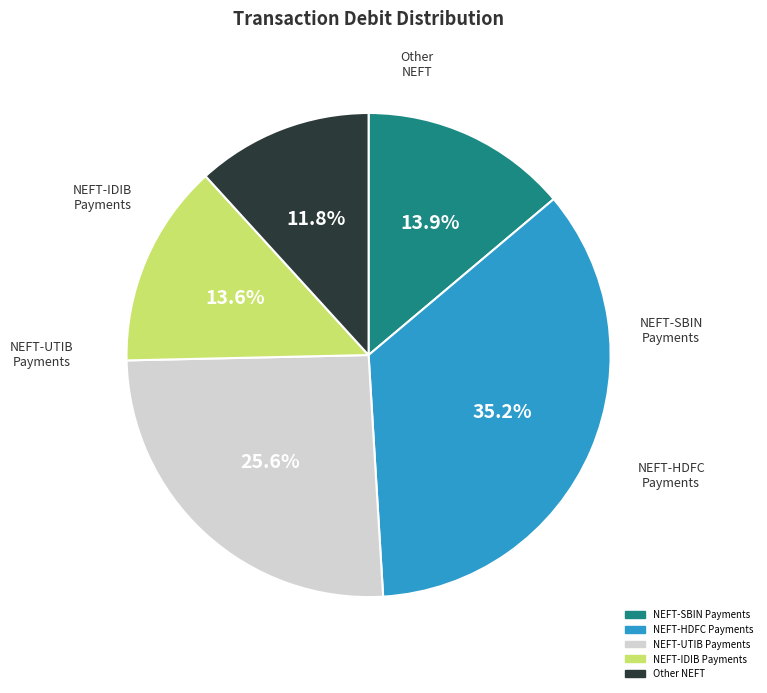

Is there any slice that represents more than half of the pie?

No